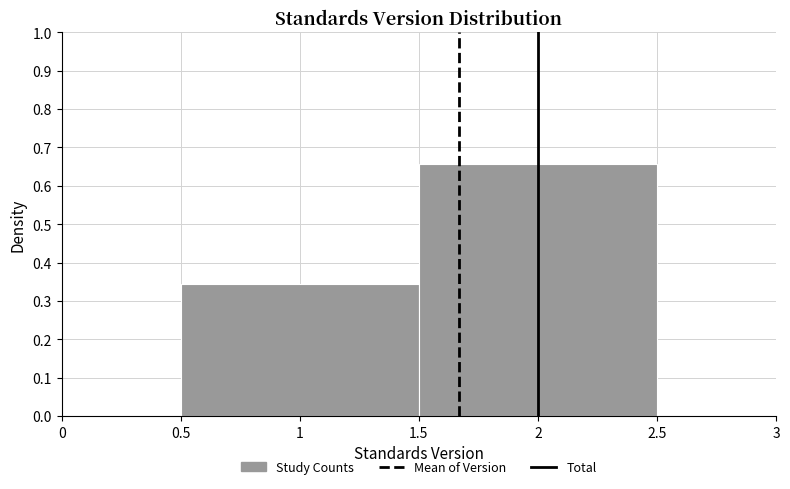

How tall is the bar that spans 1.5 to 2.5 on the x-axis? The values are not printed on the chart, so give them approximately, as read against the axis.

0.66